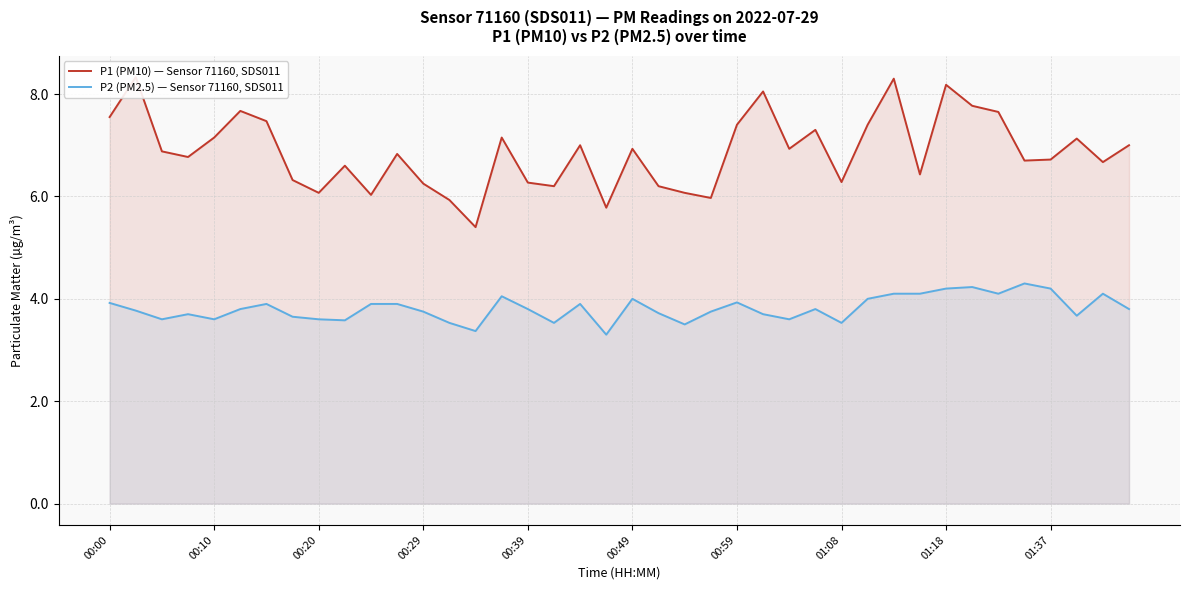

What is the lowest value of the P2 (PM2.5) — Sensor 71160, SDS011 series?

3.3